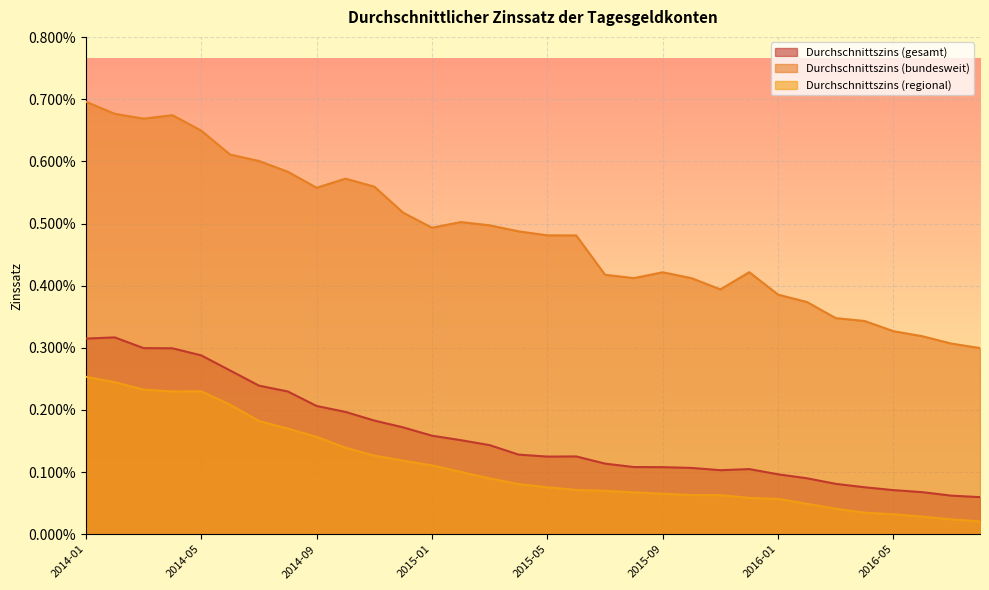

Which category has the lowest value in the Durchschnittszins (bundesweit) series?

2016-08